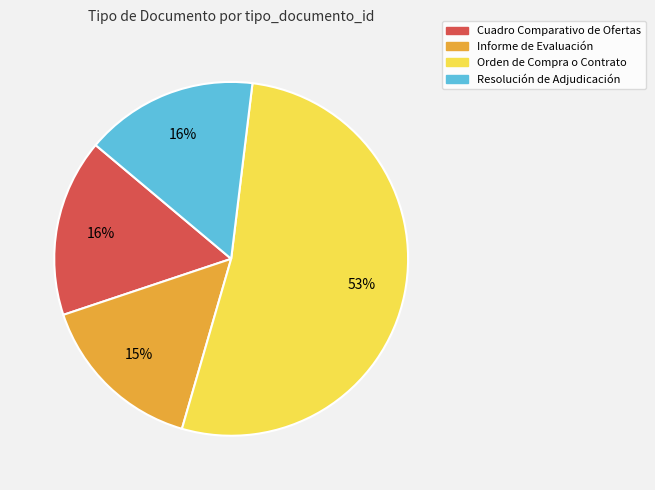

Which slice represents more than half of the pie?

Orden de Compra o Contrato